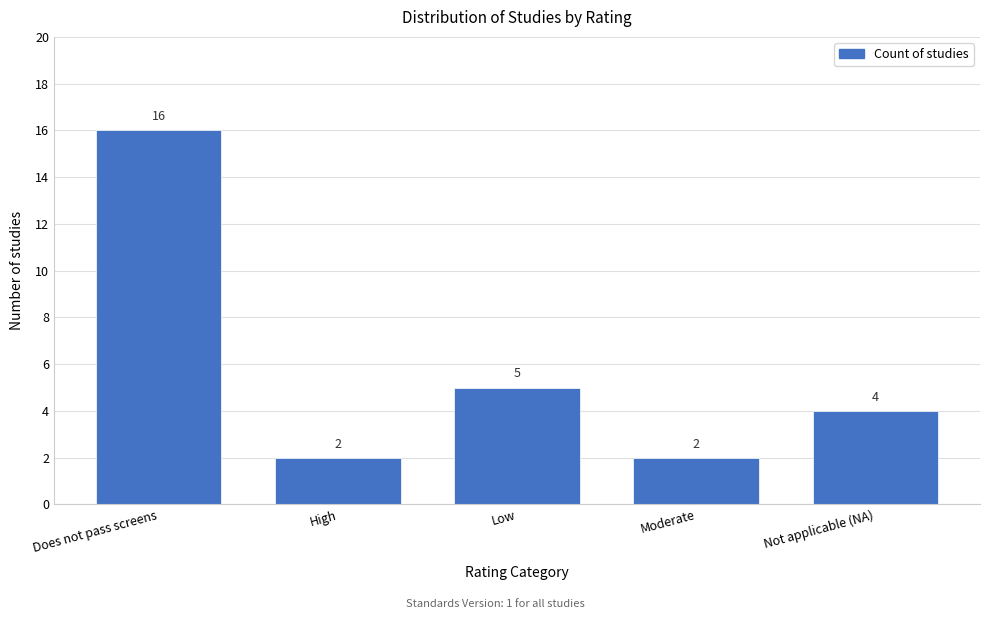

Reading left to right, what are all the values shown in this chart?

16	2	5	2	4